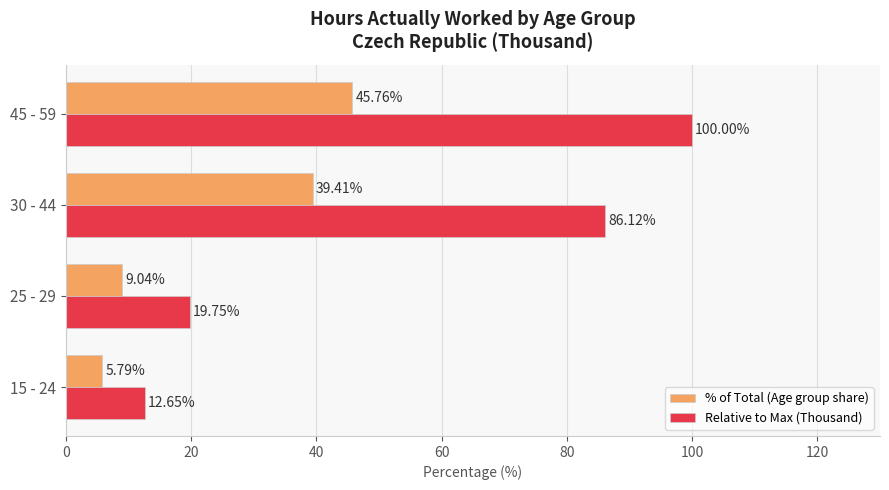

What is the total value across all series at 30 - 44?

125.5